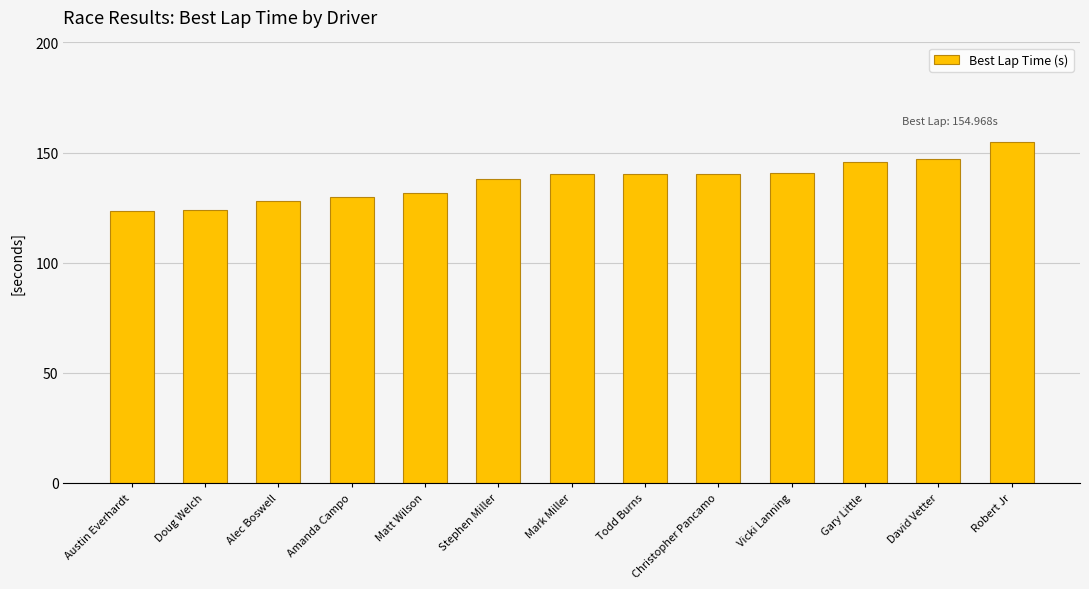

What is the change in value from Vicki Lanning to Gary Little?

+4.6